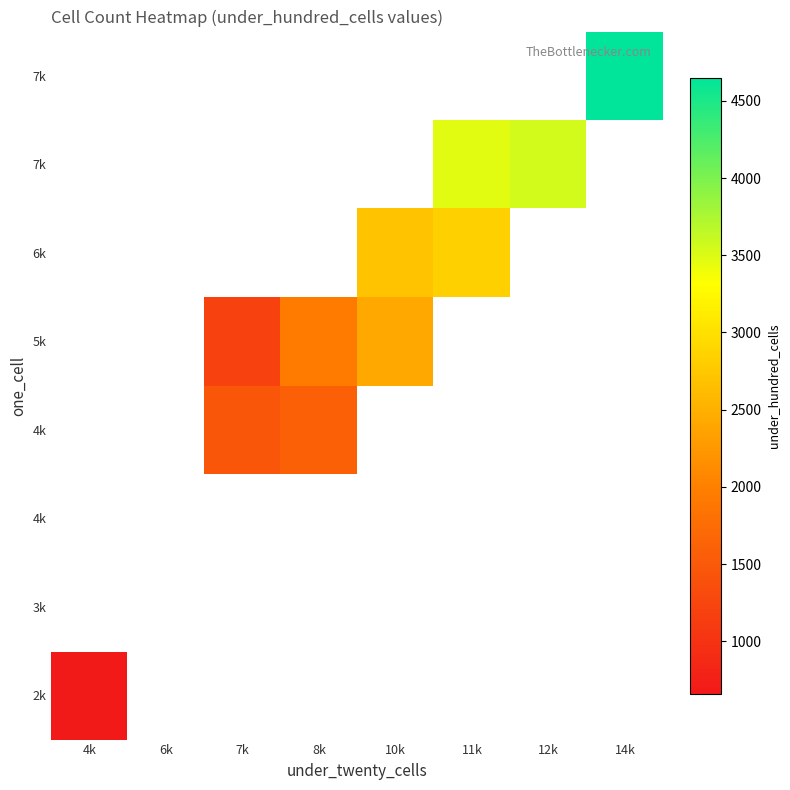

What is the greatest value displayed?

4649.8